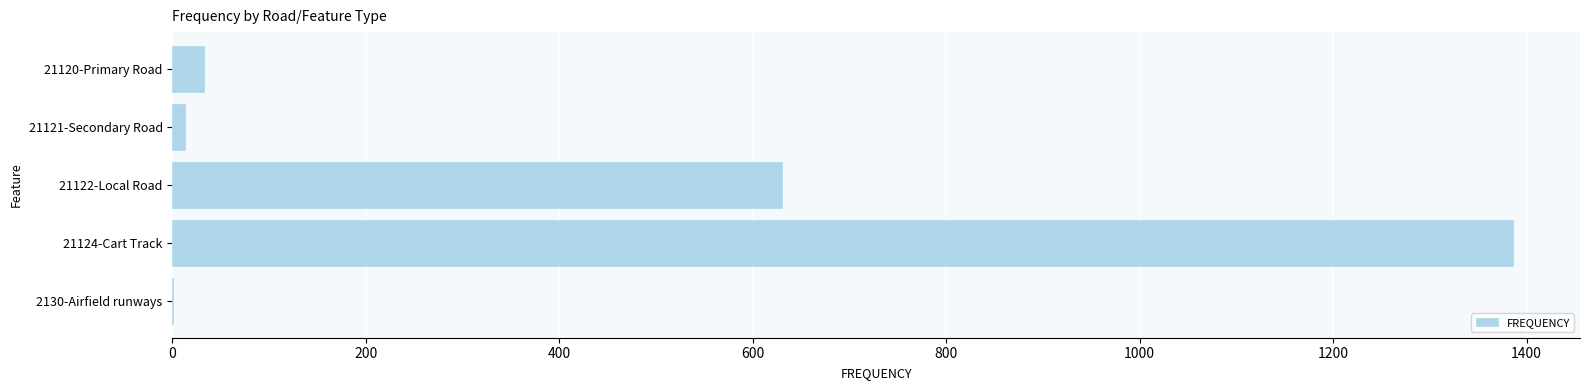

True or false: the data shows 1386 at 21124-Cart Track.

True